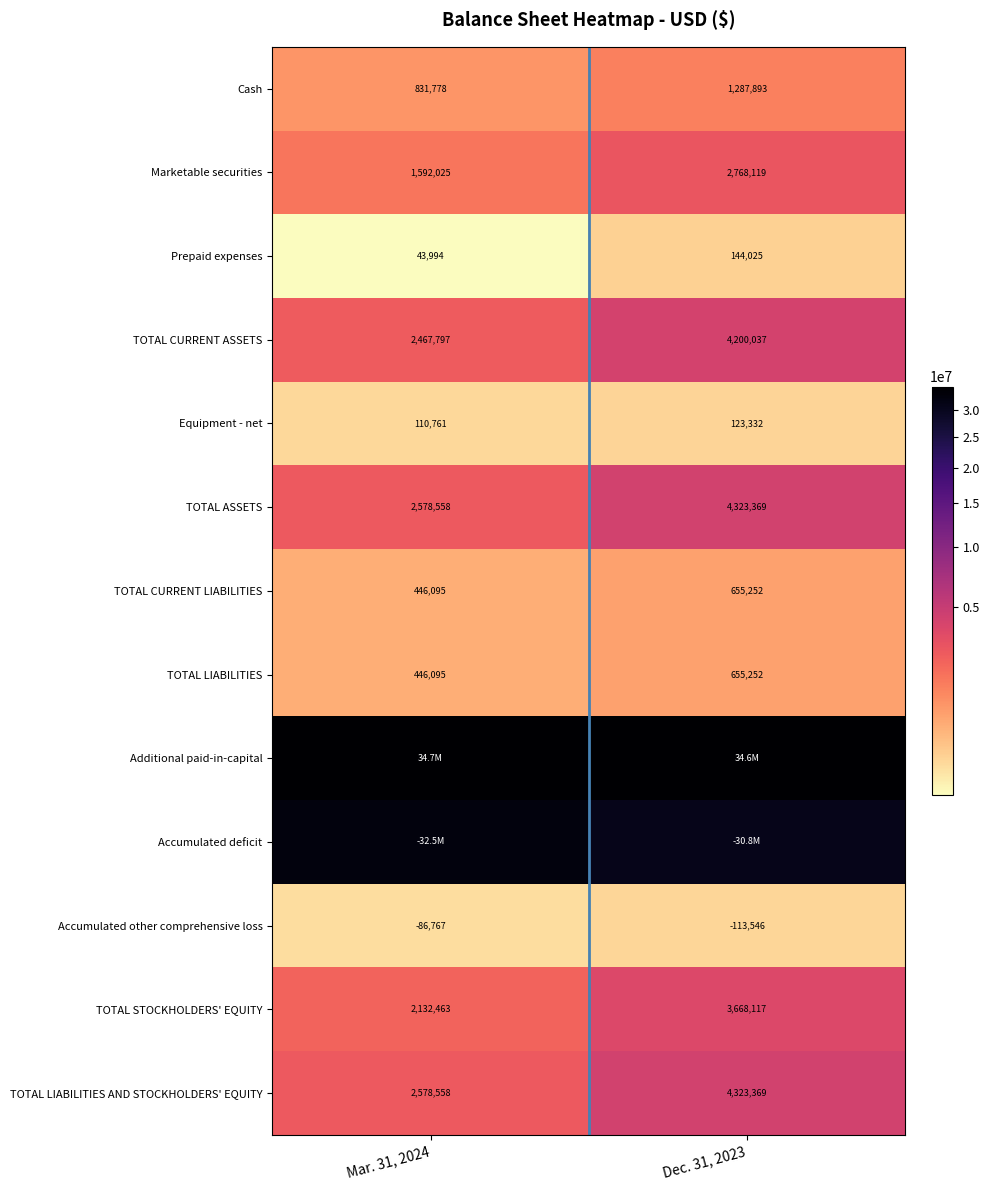

The value of Cash at Dec. 31, 2023 is 1287893. True or false?

True